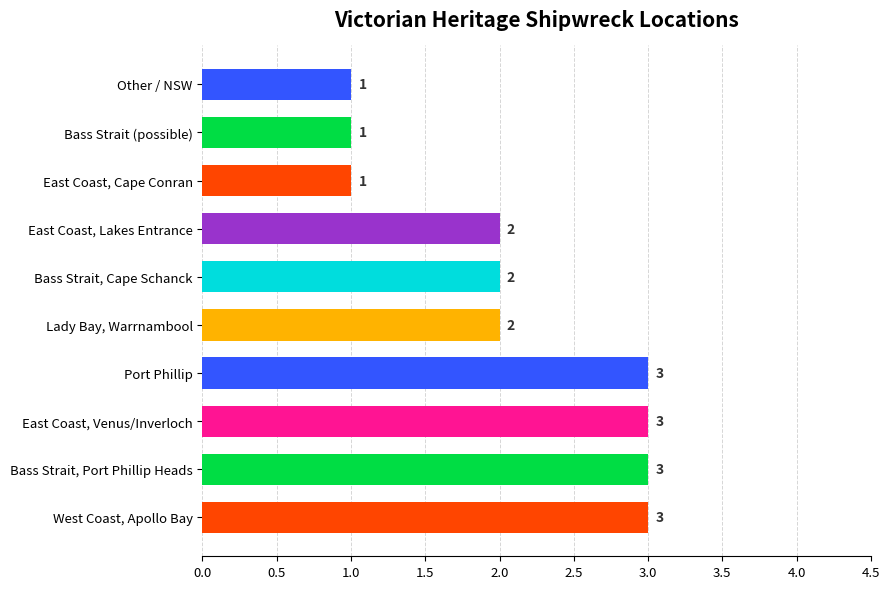

What is the maximum value shown in the chart?

3